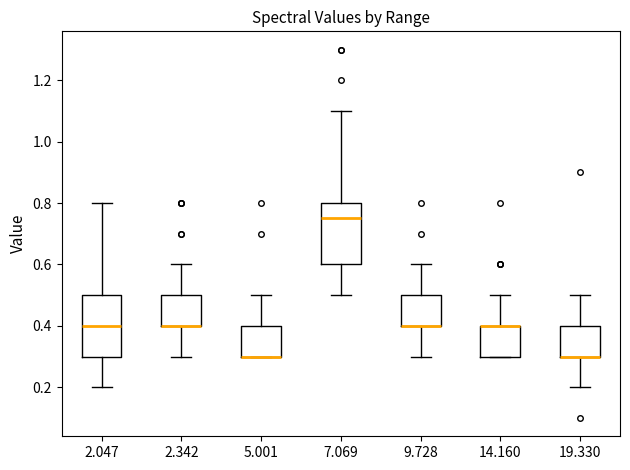

Reading left to right, transcribe this box plot: for each box, give where its median line is, the range the box spans, and where its two whiskers end, as read against the y-axis. The values are not printed on the chart, so give them approximately, as read against the axis.

2.047: median 0.40, box 0.30 to 0.50, whiskers 0.20 to 0.80
2.342: median 0.40 (drawn on the box's lower edge), box 0.40 to 0.50, whiskers 0.30 to 0.60
5.001: median 0.30 (drawn on the box's lower edge), box 0.30 to 0.40, whiskers 0.30 to 0.50
7.069: median 0.76, box 0.60 to 0.80, whiskers 0.50 to 1.10
9.728: median 0.40 (drawn on the box's lower edge), box 0.40 to 0.50, whiskers 0.30 to 0.60
14.160: median 0.40 (drawn on the box's upper edge), box 0.30 to 0.40, whiskers 0.30 to 0.50
19.330: median 0.30 (drawn on the box's lower edge), box 0.30 to 0.40, whiskers 0.20 to 0.50